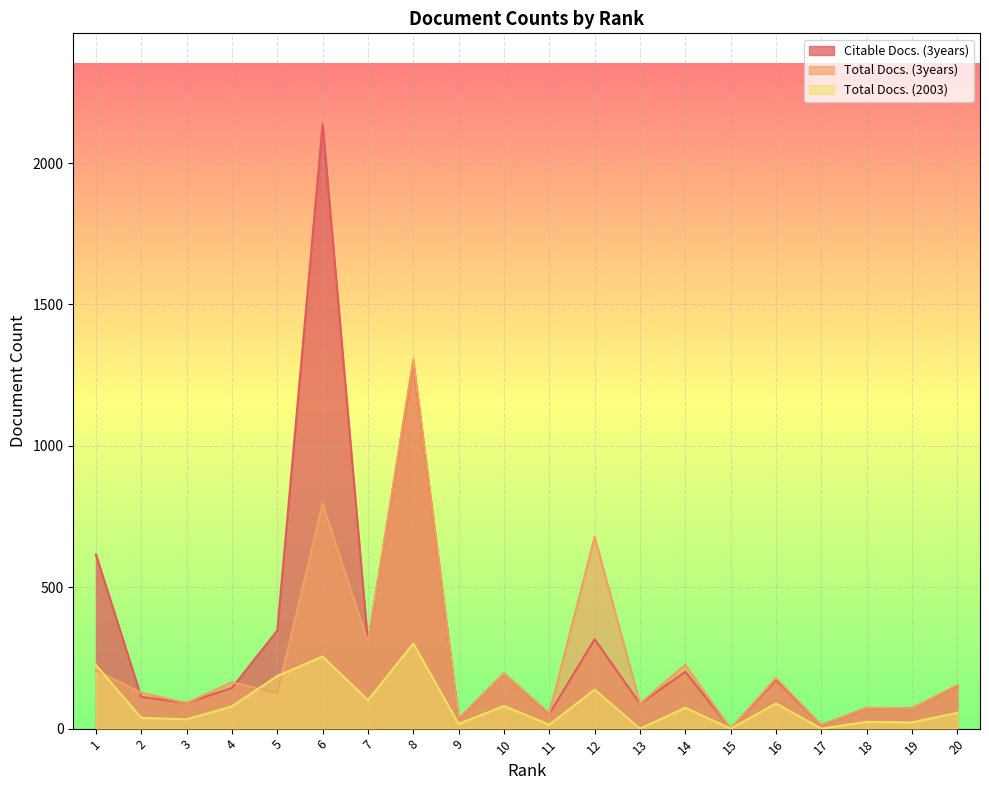

What is the sum of the Total Docs. (3years) values at 7 and 11?

359